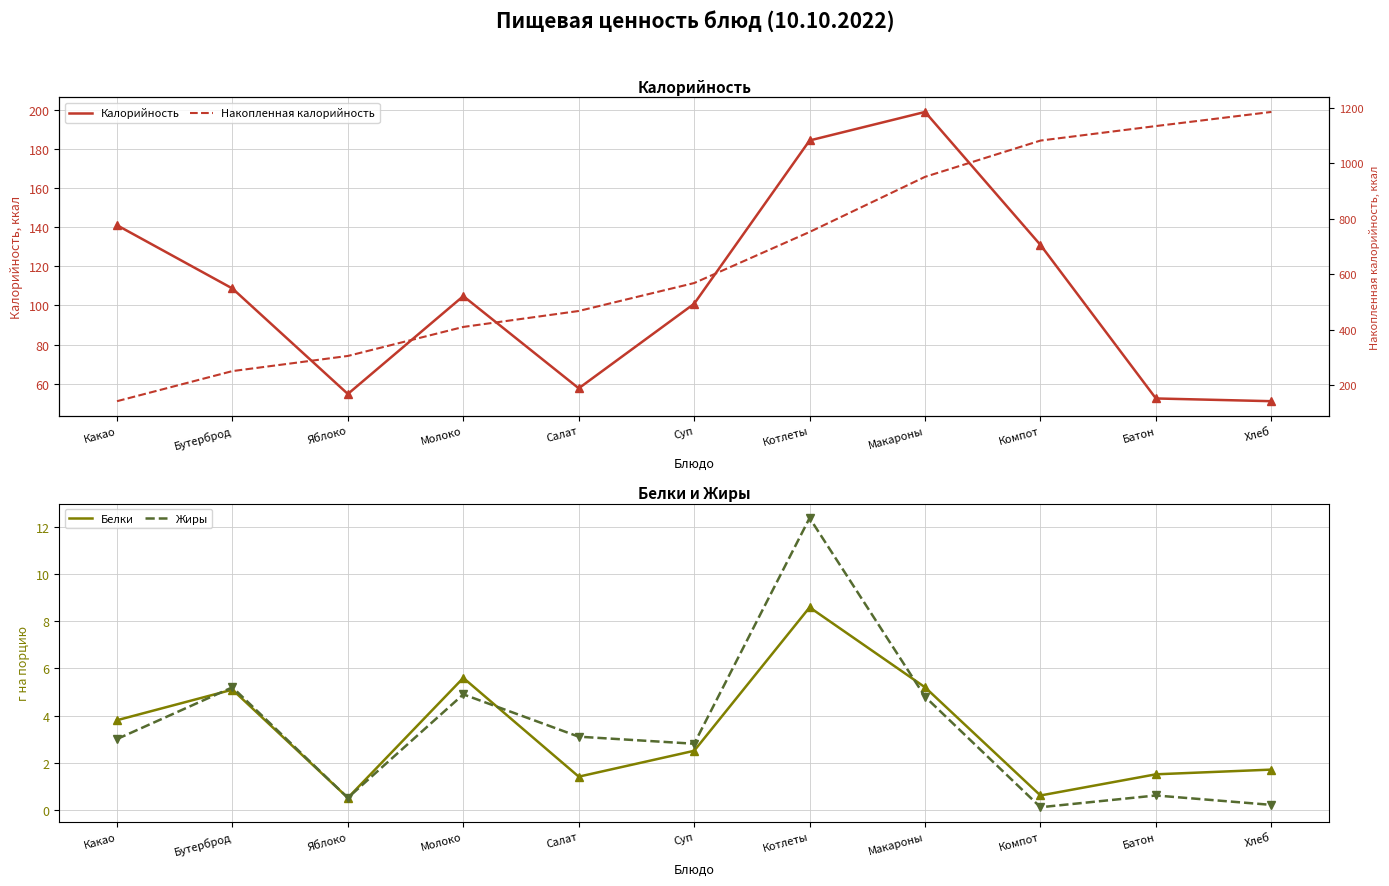

What is the average value of the Жиры series?

3.4